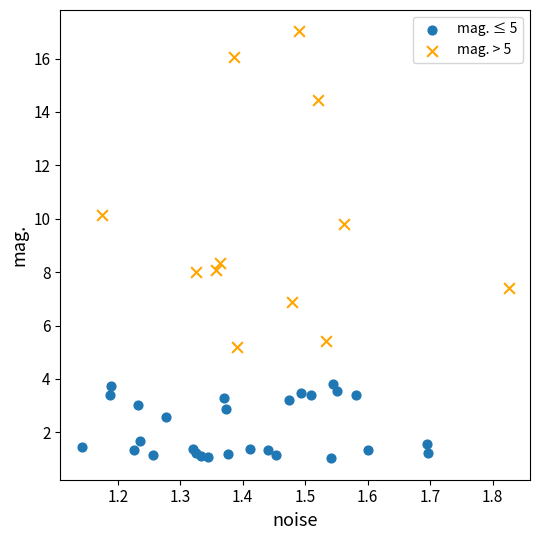

Which series reaches the maximum Y coordinate?

mag. > 5